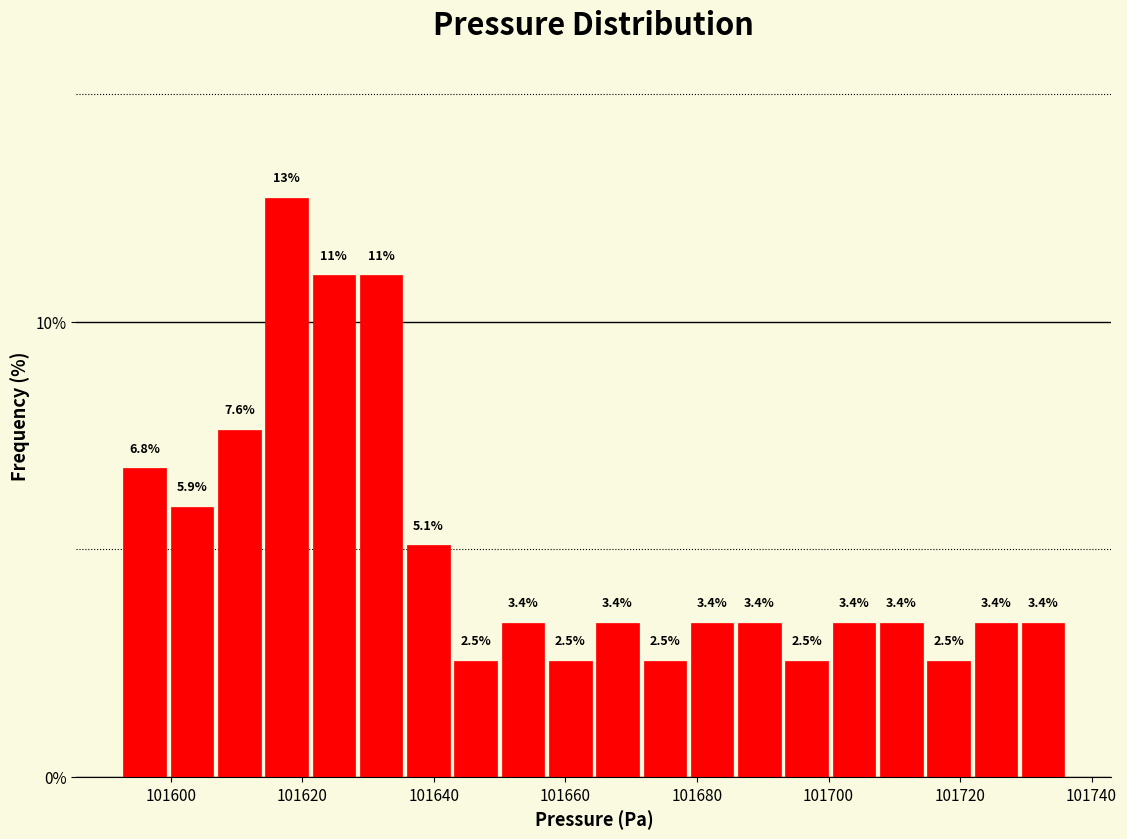

Around what value on the x-axis is the tallest bar? Give the approximate position of its centre, as read against the axis.

101618